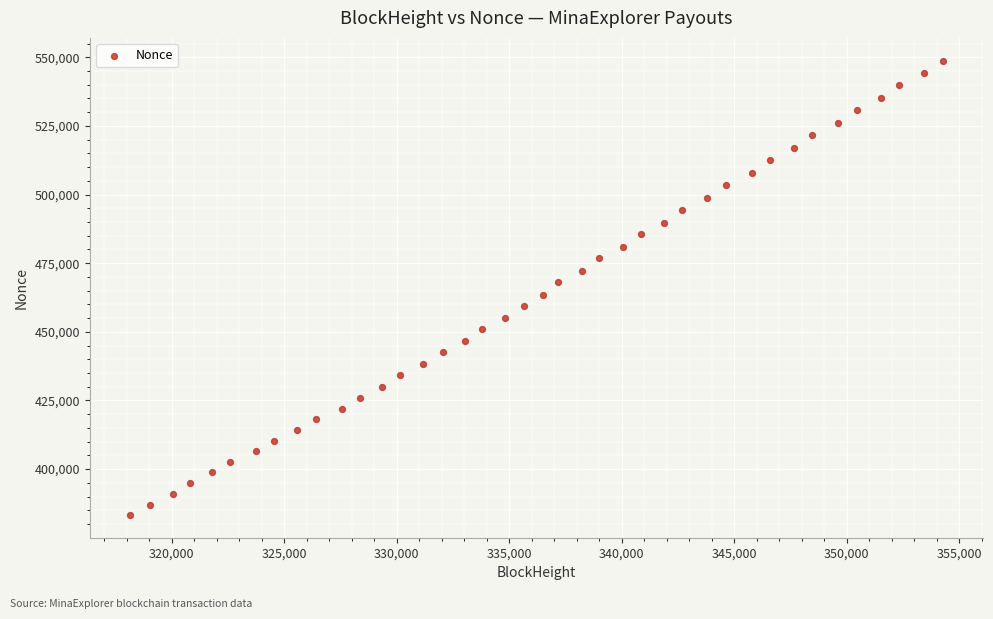

What is the range of X values (max minus min)?

36107